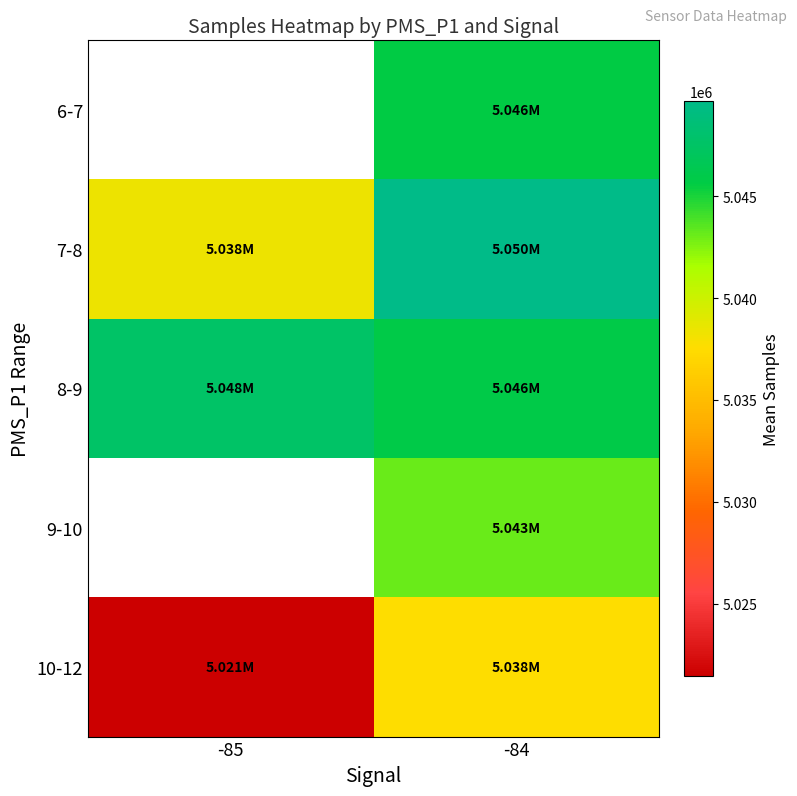

What is the minimum value shown in the chart?

5021443.0